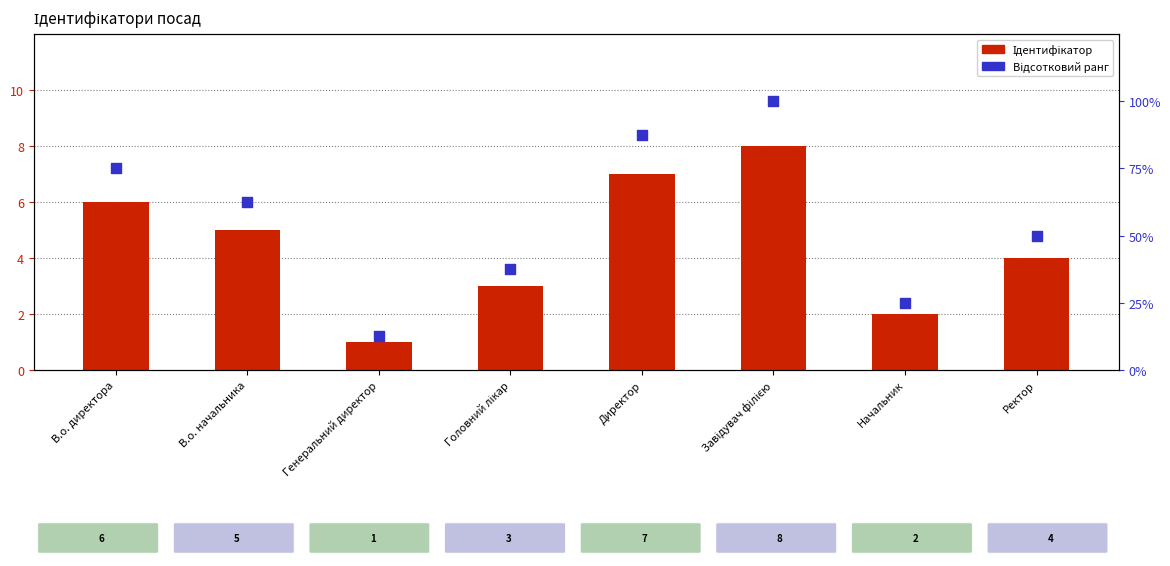

Which series contains the lowest Y value?

Ідентифікатор